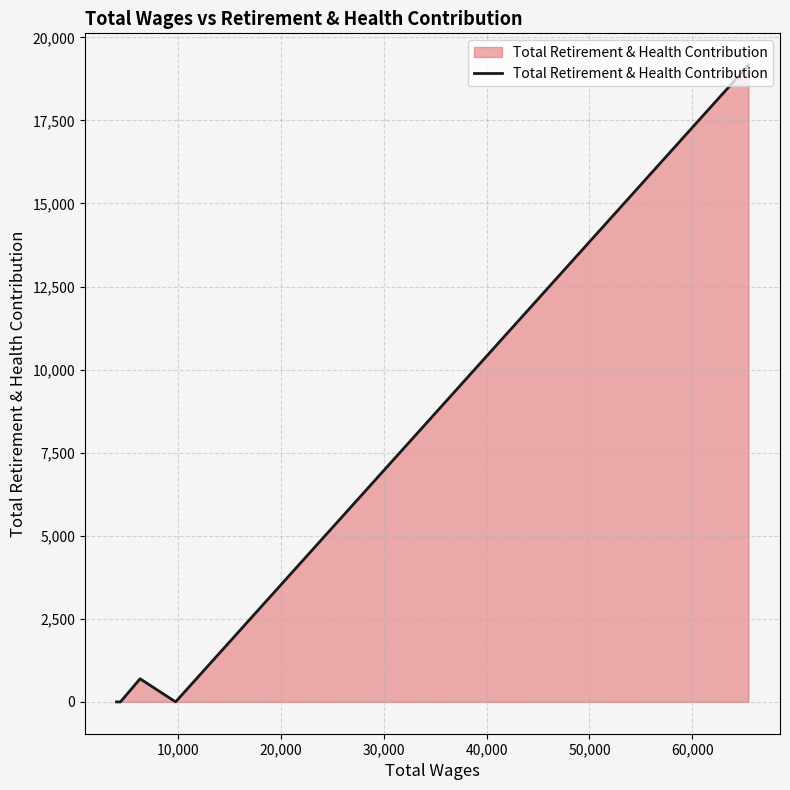

What is the difference between the maximum and minimum values?

19162